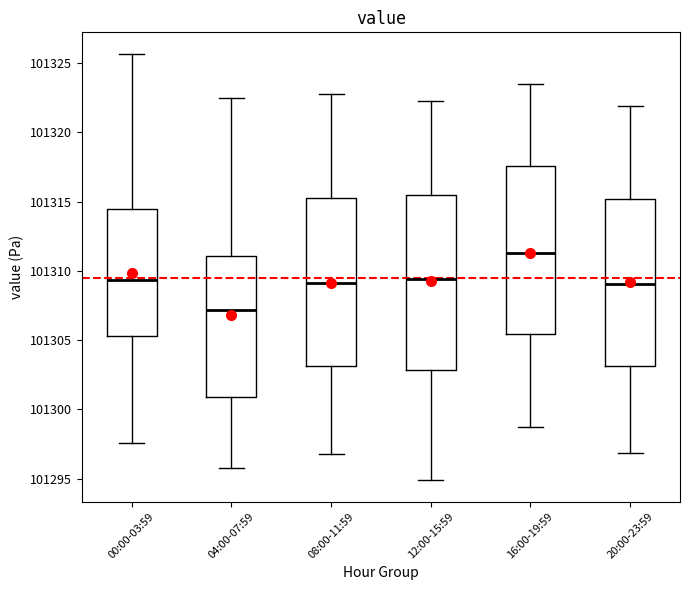

Which box's median line is the lowest?

04:00-07:59